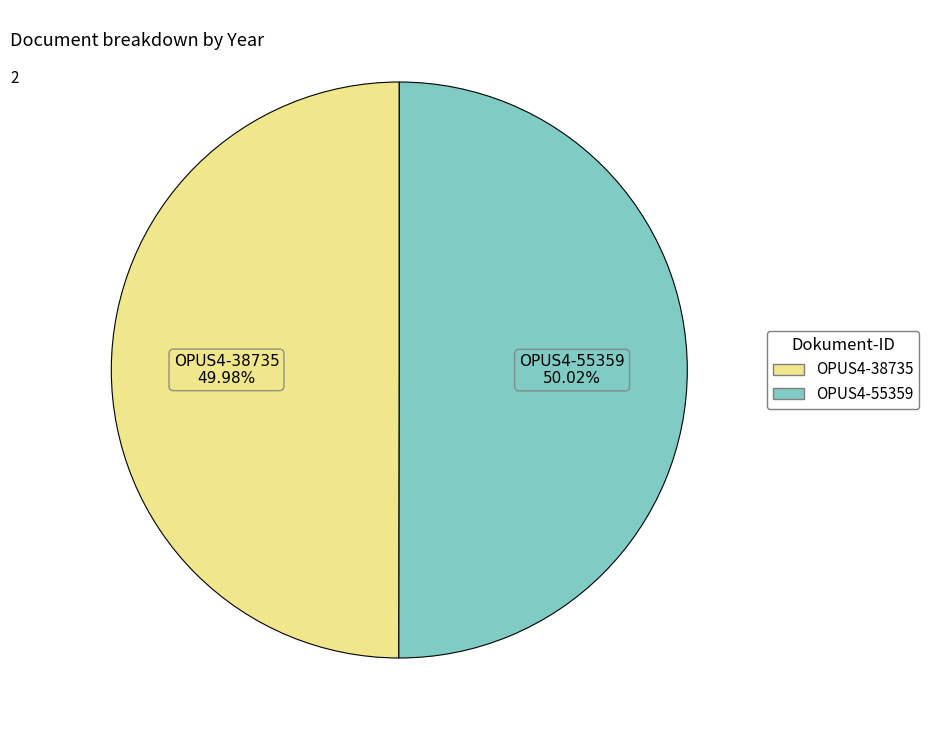

How much of the chart is everything except OPUS4-38735?

50.0%